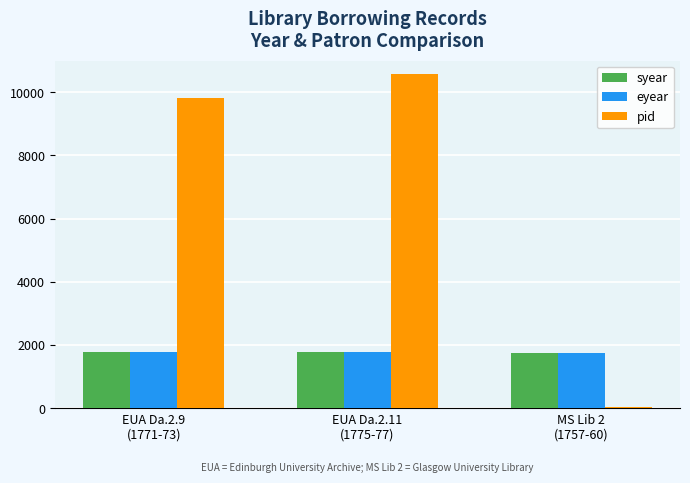

What is the label of the 1st bar from the right?

MS Lib 2
(1757-60)